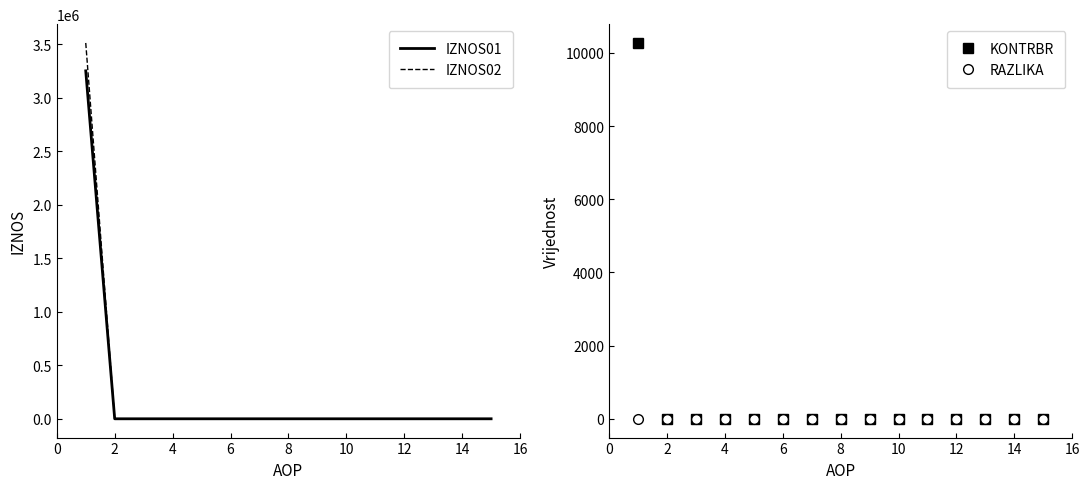

The value of IZNOS01 at 2 is 0.0. True or false?

True